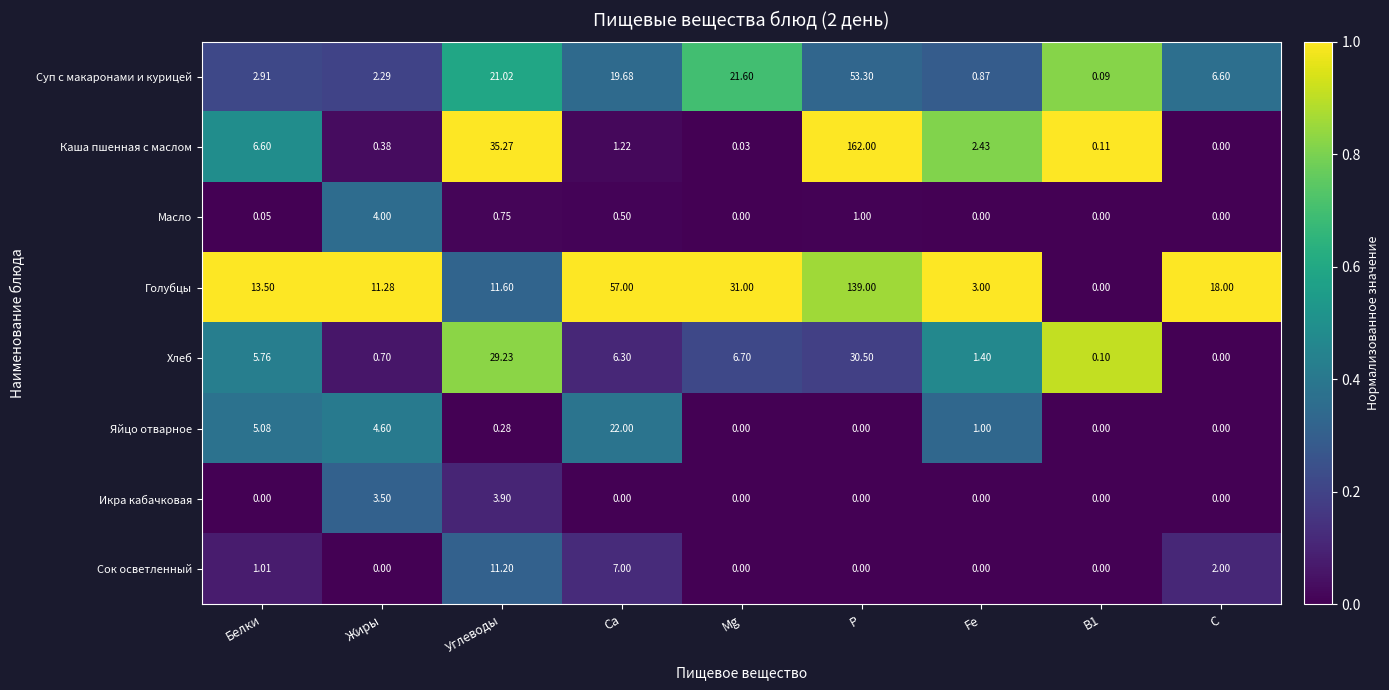

Where is Каша пшенная с маслом nearest to the value 81?

Углеводы